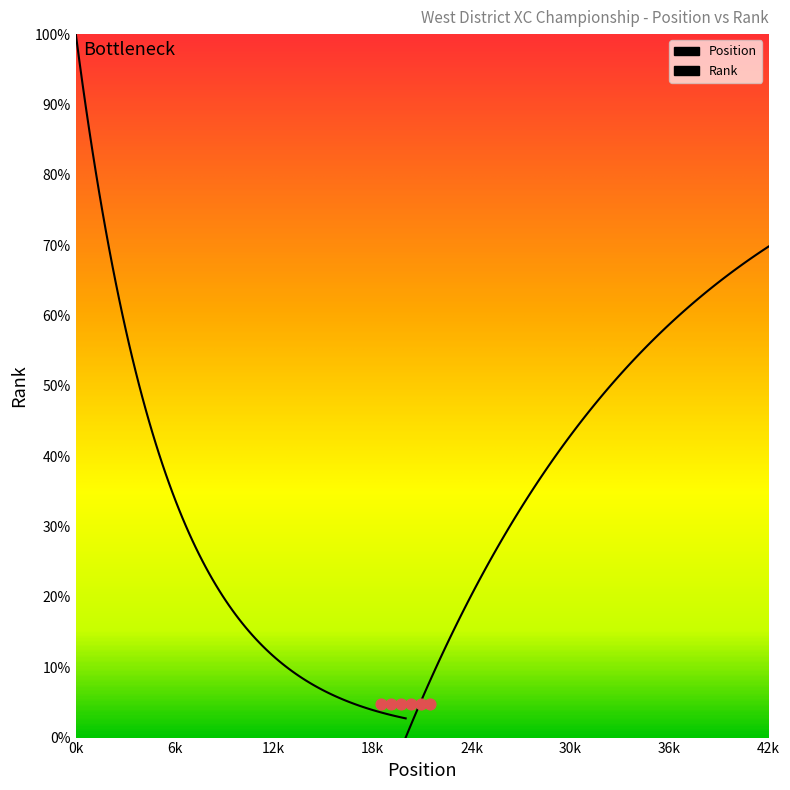

Which series has the largest total across all categories?

Position